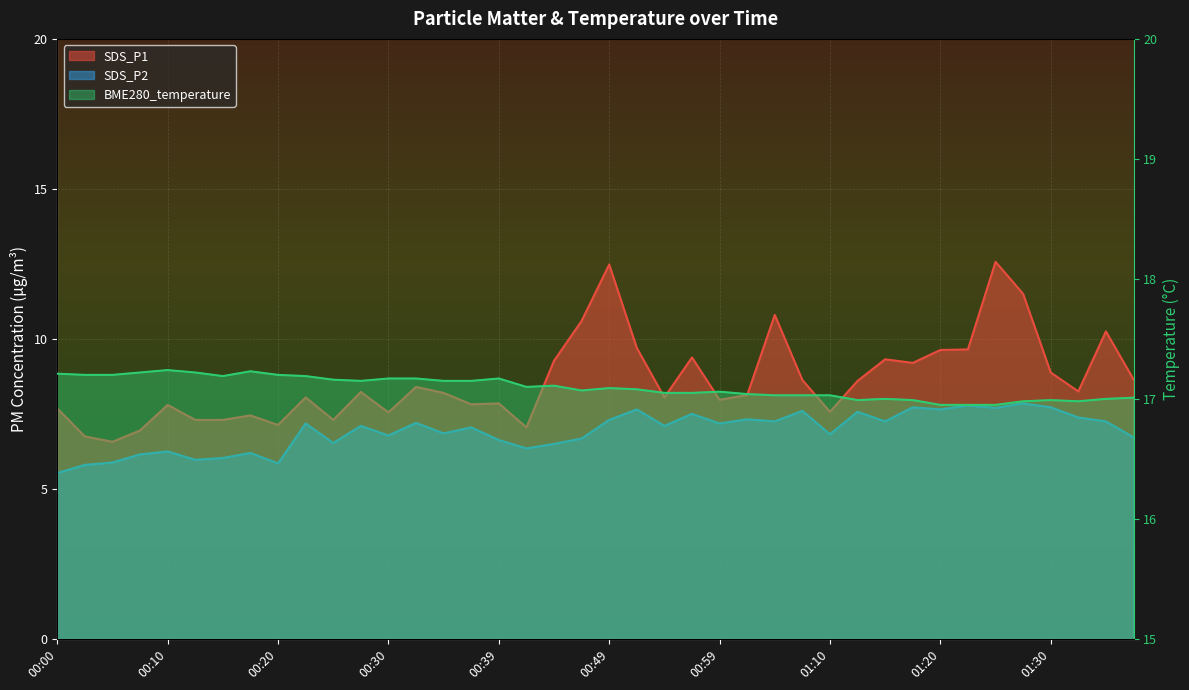

Reading right to left, extract all data points from this chart.

SDS_P1: 01:38=8.7	01:36=10.2	01:33=8.2	01:30=8.9	01:28=11.5	01:25=12.6	01:23=9.7	01:20=9.6	01:18=9.2	01:15=9.3	01:13=8.6	01:10=7.6	01:07=8.6	01:04=10.8	01:02=8.1	00:59=8.0	00:57=9.4	00:54=8.1	00:52=9.7	00:49=12.5	00:47=10.6	00:44=9.3	00:42=7.0	00:39=7.8	00:37=7.8	00:35=8.2	00:32=8.4	00:30=7.5	00:27=8.2	00:25=7.3	00:22=8.1	00:20=7.1	00:17=7.5	00:15=7.3	00:13=7.3	00:10=7.8	00:08=7.0	00:05=6.6	00:03=6.8	00:00=7.7
SDS_P2: 01:38=6.7	01:36=7.2	01:33=7.4	01:30=7.7	01:28=7.8	01:25=7.7	01:23=7.8	01:20=7.7	01:18=7.7	01:15=7.2	01:13=7.6	01:10=6.8	01:07=7.6	01:04=7.2	01:02=7.3	00:59=7.2	00:57=7.5	00:54=7.1	00:52=7.7	00:49=7.3	00:47=6.7	00:44=6.5	00:42=6.3	00:39=6.6	00:37=7.0	00:35=6.8	00:32=7.2	00:30=6.8	00:27=7.1	00:25=6.5	00:22=7.2	00:20=5.8	00:17=6.2	00:15=6.0	00:13=6.0	00:10=6.2	00:08=6.2	00:05=5.9	00:03=5.8	00:00=5.5
BME280_temperature: 01:38=17.0	01:36=17.0	01:33=17.0	01:30=17.0	01:28=17.0	01:25=16.9	01:23=16.9	01:20=16.9	01:18=17.0	01:15=17.0	01:13=17.0	01:10=17.0	01:07=17.0	01:04=17.0	01:02=17.0	00:59=17.1	00:57=17.1	00:54=17.1	00:52=17.1	00:49=17.1	00:47=17.1	00:44=17.1	00:42=17.1	00:39=17.2	00:37=17.1	00:35=17.1	00:32=17.2	00:30=17.2	00:27=17.1	00:25=17.2	00:22=17.2	00:20=17.2	00:17=17.2	00:15=17.2	00:13=17.2	00:10=17.2	00:08=17.2	00:05=17.2	00:03=17.2	00:00=17.2